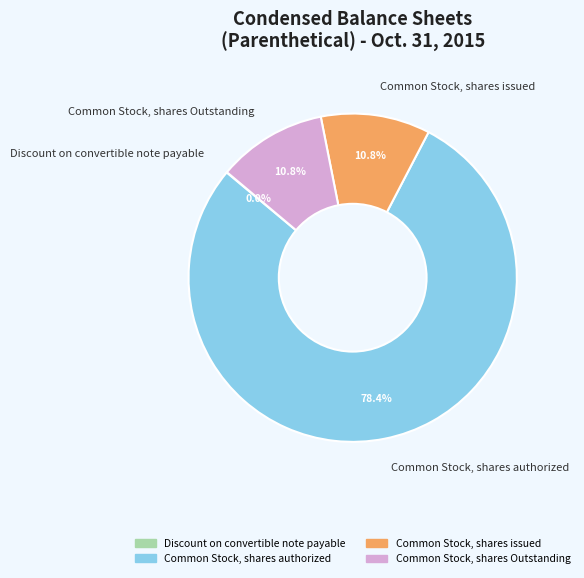

Is the sum of Common Stock, shares issued and Common Stock, shares Outstanding greater than half?

No